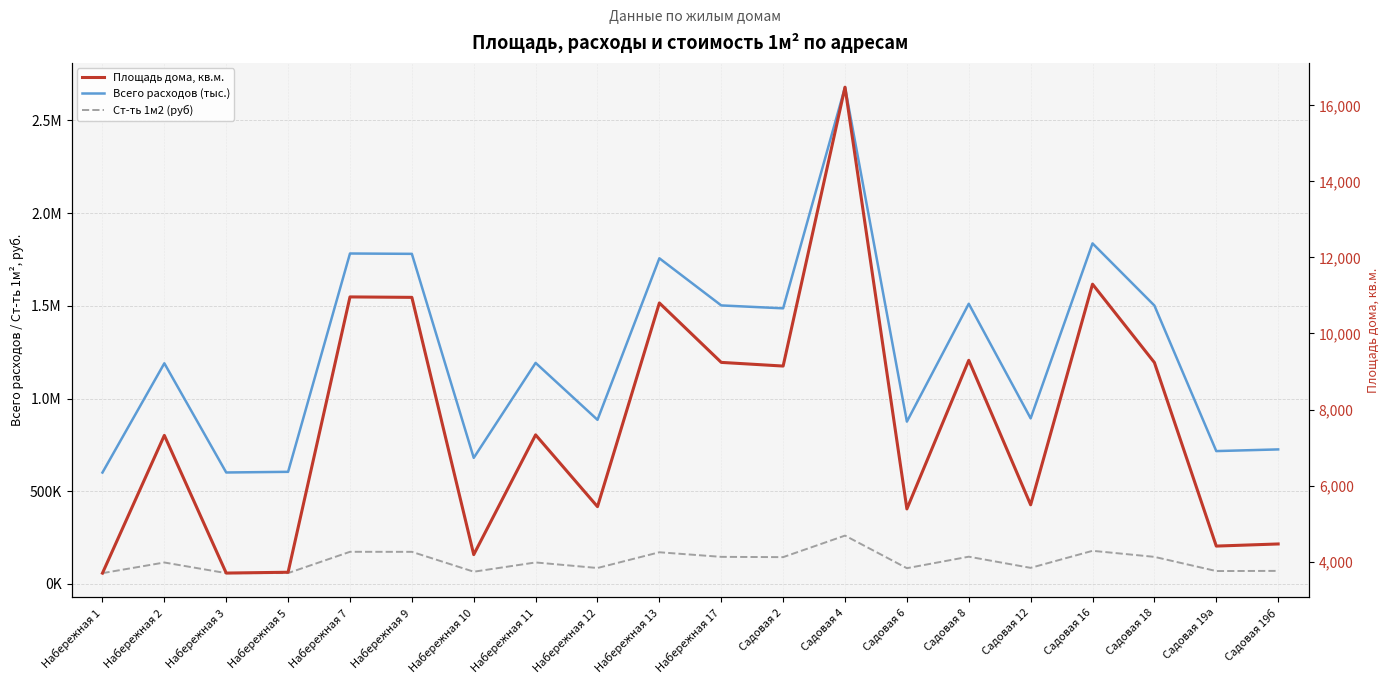

What is the total value across all series at Набережная 2?

1313490.0